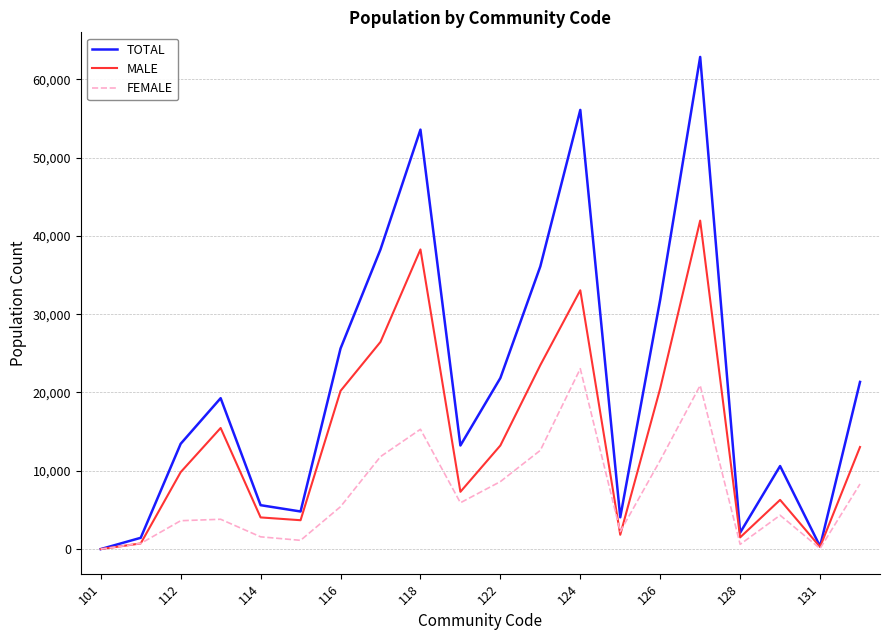

List the series in order of their overall mean, lowest first.

FEMALE, MALE, TOTAL